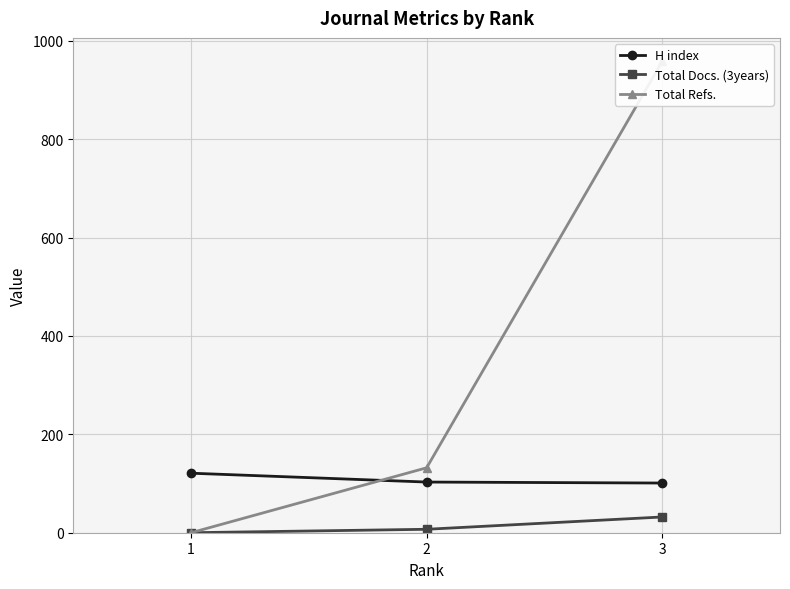

What is the difference between the highest and lowest values at 3?

926